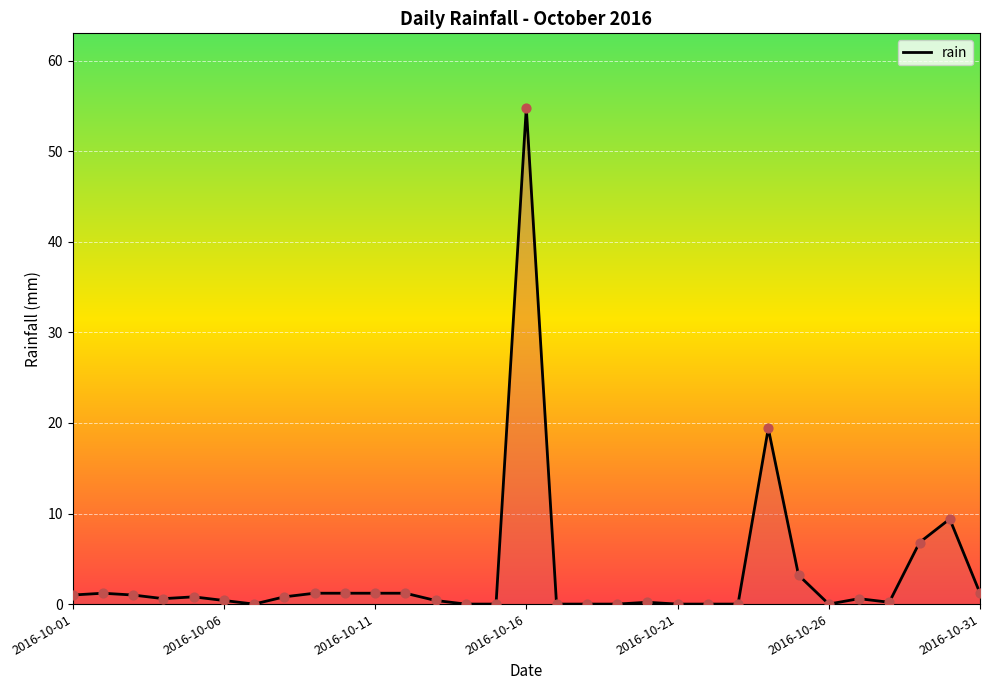

What is the greatest value displayed?

54.8